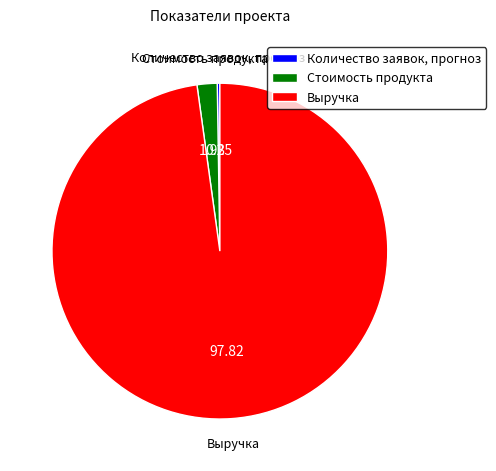

Is there a majority slice in this chart?

Yes